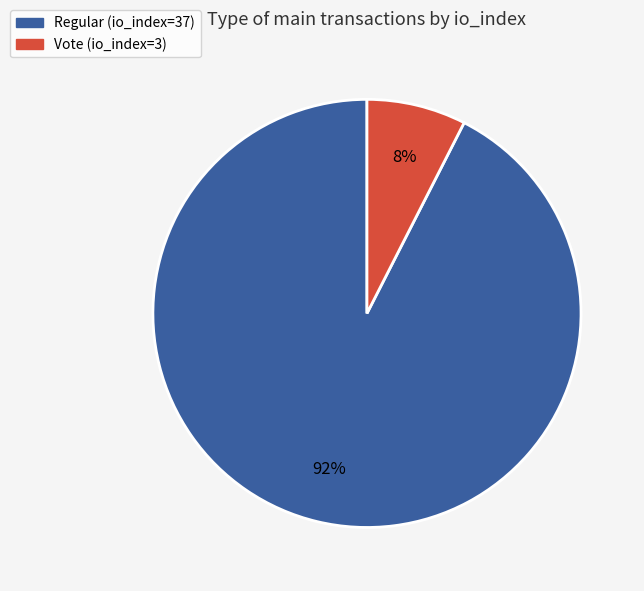

Which has a higher value, Vote (io_index=3) or Regular (io_index=37)?

Regular (io_index=37)